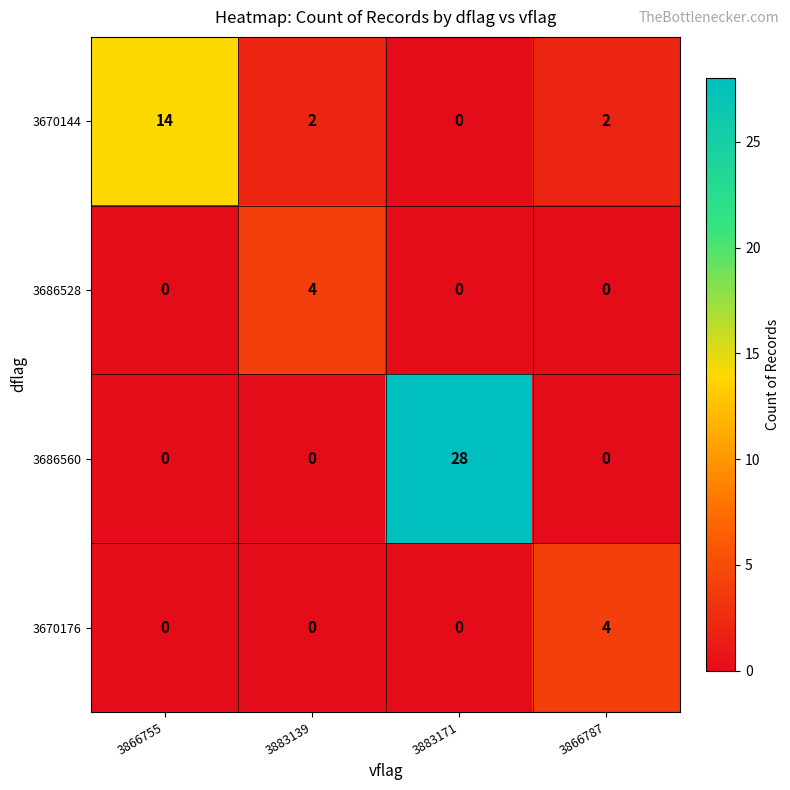

What is the sum of the 3686528 values at 3883171 and 3883139?

4